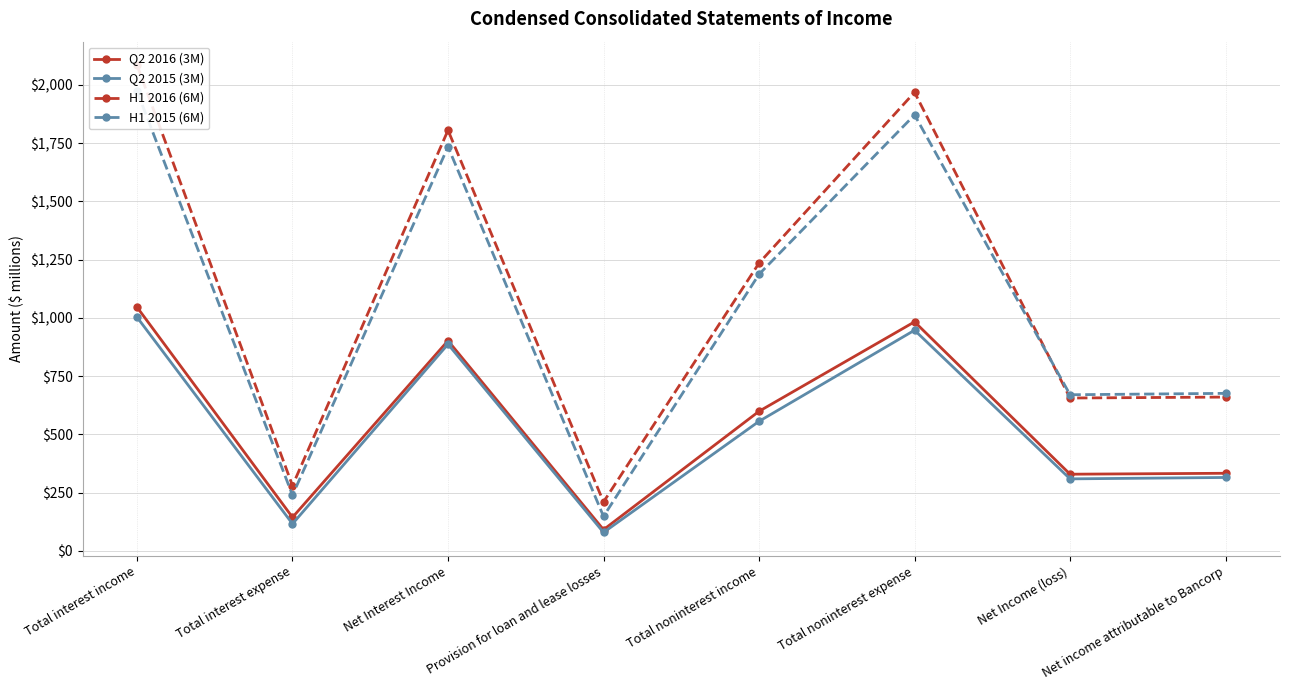

Reading right to left, transcribe all the data shown in this chart.

Q2 2016 (3M): 333	329	983	599	91	902	144	1046
Q2 2015 (3M): 315	309	947	556	79	887	116	1003
H1 2016 (6M): 660	656	1968	1235	210	1805	280	2085
H1 2015 (6M): 676	670	1871	1187	148	1734	239	1973